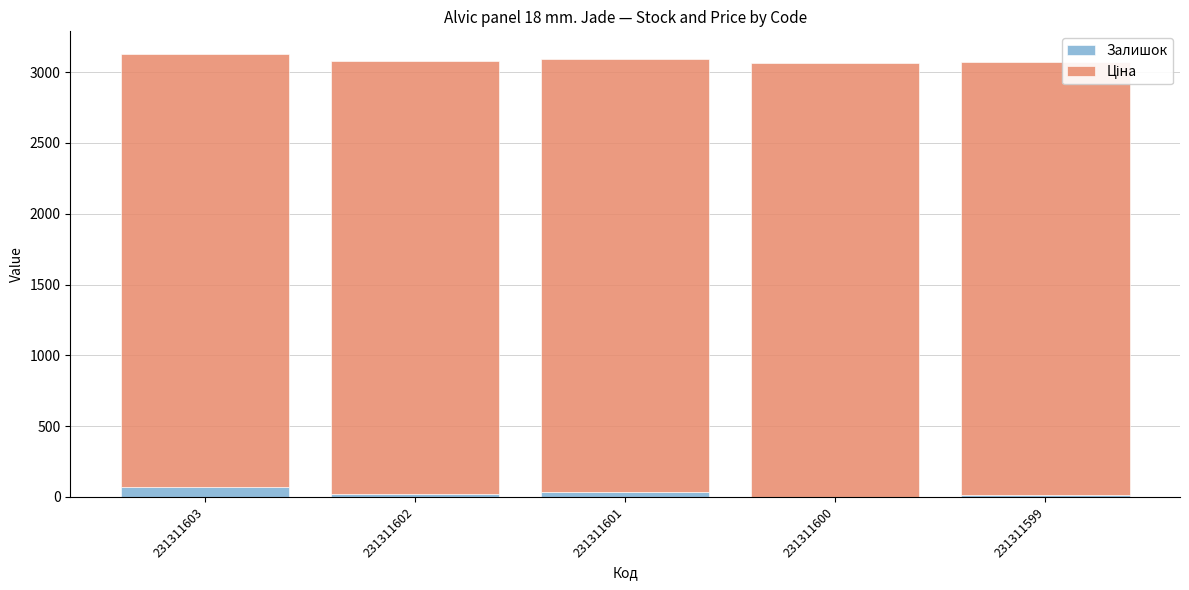

Does the chart contain stacked bars?

Yes